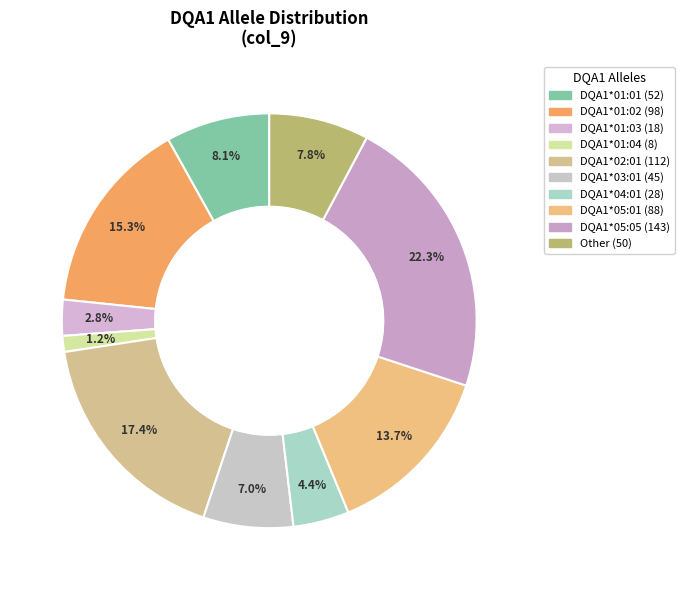

How many segments does this pie chart have?

10